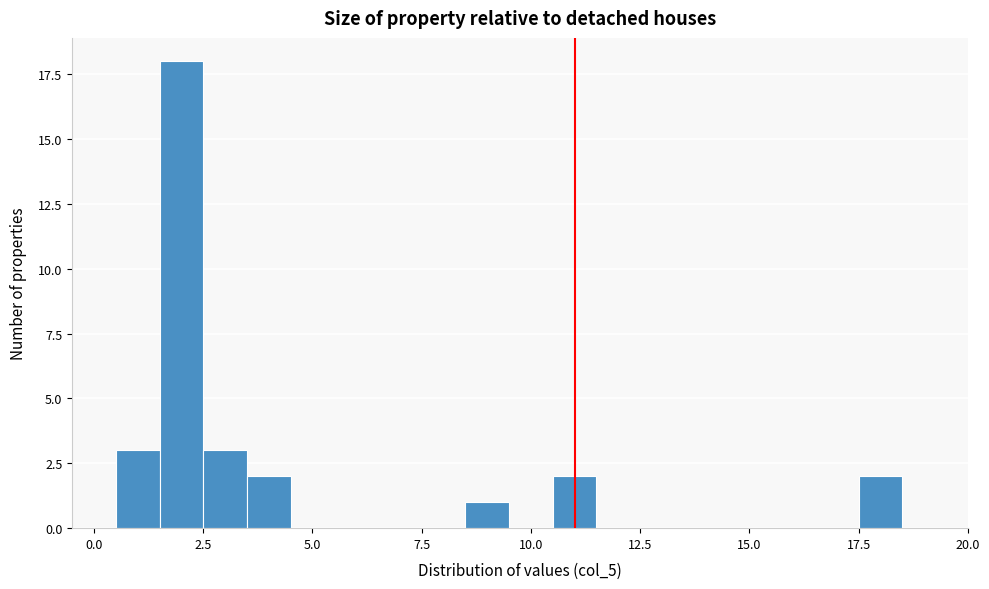

Around what value on the x-axis is the tallest bar? Give the approximate position of its centre, as read against the axis.

2.0